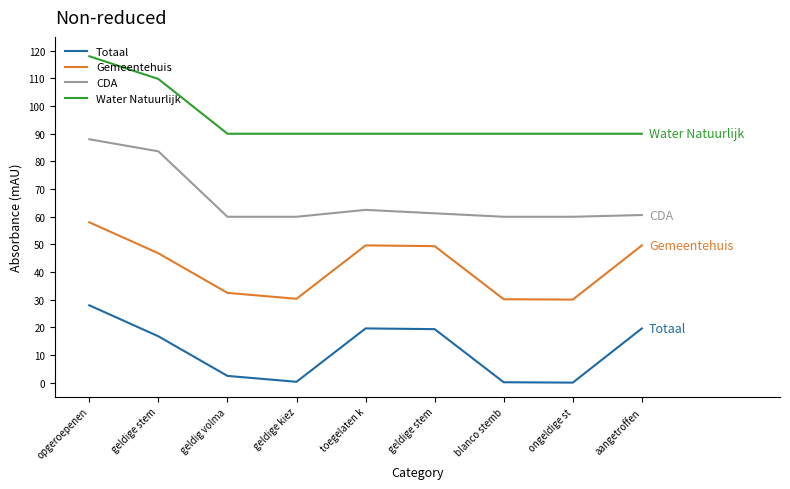

What are all the series names shown in the legend?

Totaal, Gemeentehuis, CDA, Water Natuurlijk